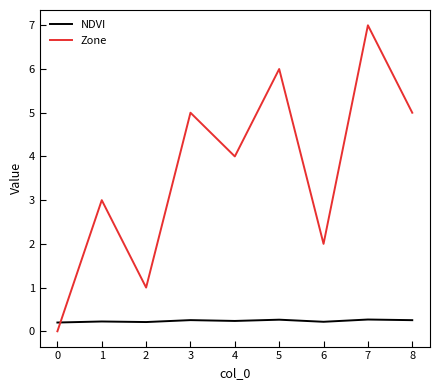

Is the value of NDVI at 7 greater than the value of Zone at 5?

No